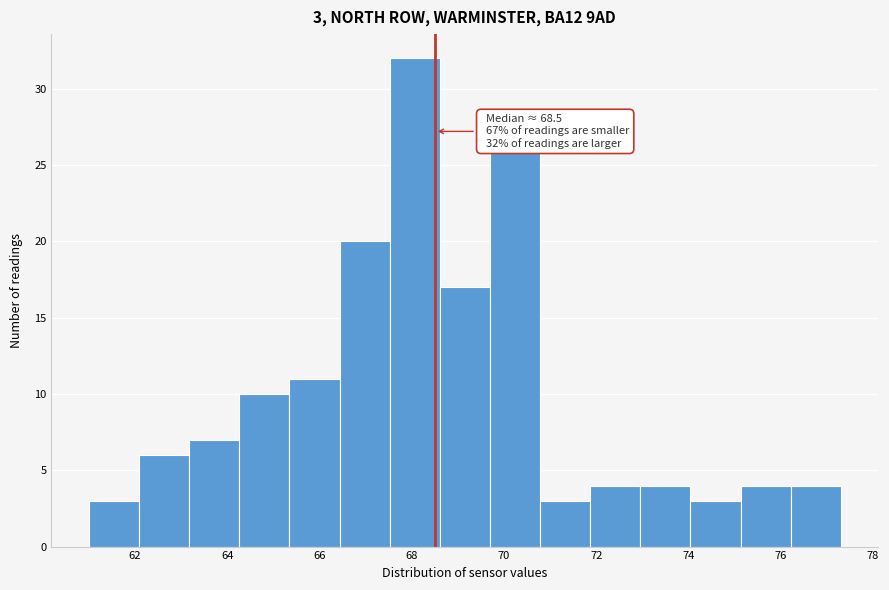

Over which range of the x-axis is the bar tallest?

67.6 to 68.6